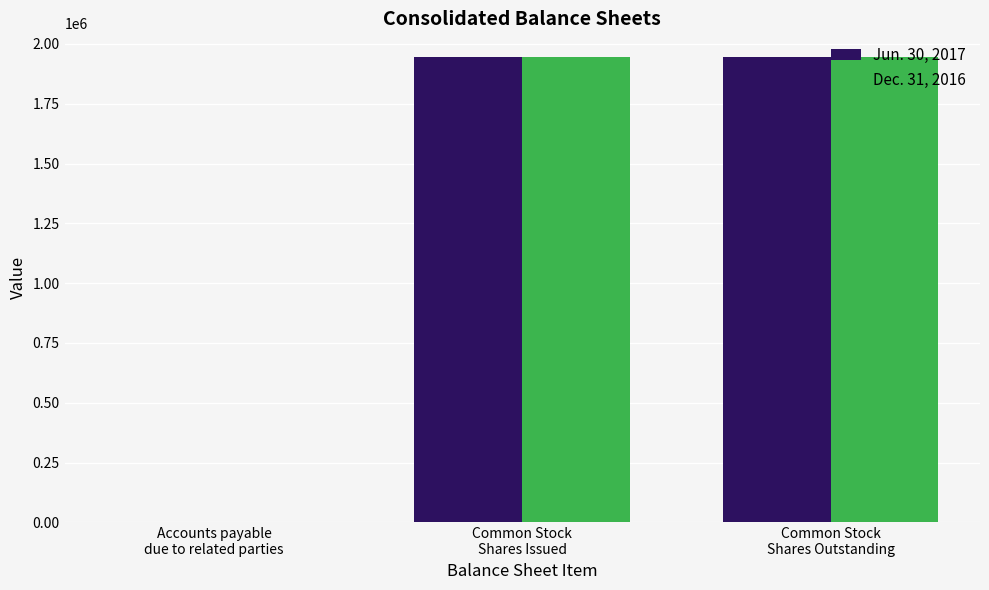

What is the highest value of the Dec. 31, 2016 series?

1946935